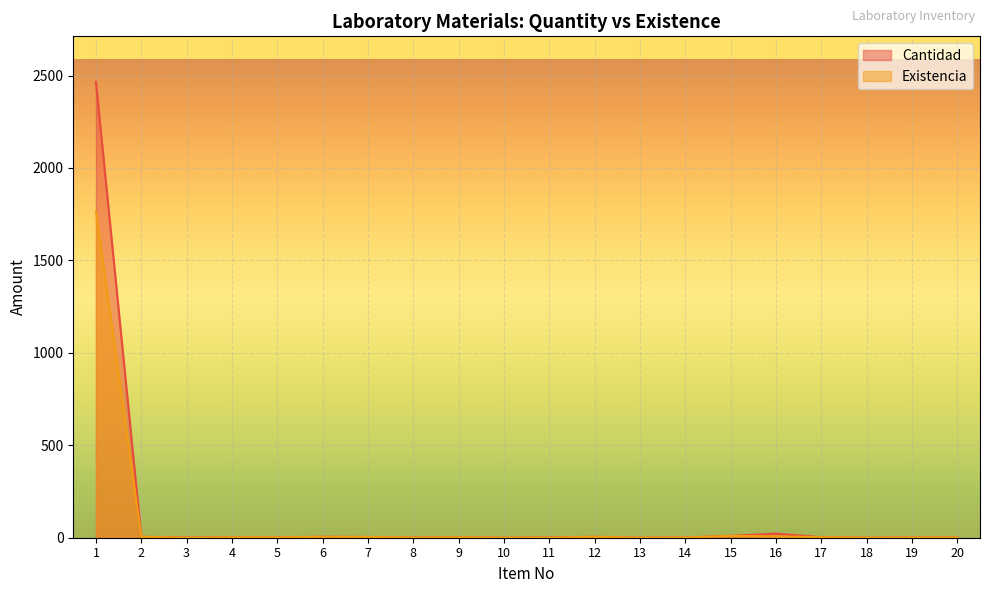

How many values in the Cantidad series are below 2?

9